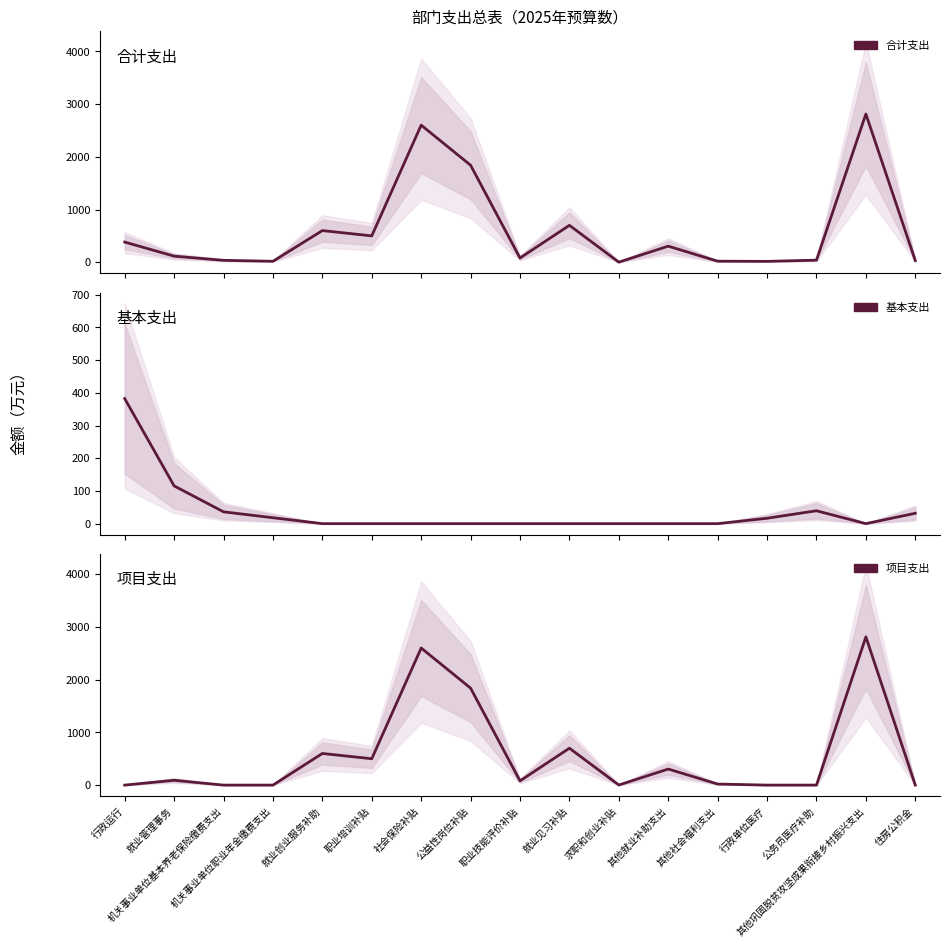

Reading left to right, what are all the values shown in this chart?

合计支出: 行政运行=382.4	就业管理事务=115.5	机关事业单位基本养老保险缴费支出=36.1	机关事业单位职业年金缴费支出=18.1	就业创业服务补助=600.0	职业培训补贴=500.0	社会保险补贴=2600.0	公益性岗位补贴=1839.6	职业技能评价补贴=80.0	就业见习补贴=700.0	求职和创业补贴=1.8	其他就业补助支出=304.7	其他社会福利支出=20.0	行政单位医疗=16.5	公务员医疗补助=39.4	其他巩固脱贫攻坚成果衔接乡村振兴支出=2811.0	住房公积金=31.7
基本支出: 行政运行=382.4	就业管理事务=115.5	机关事业单位基本养老保险缴费支出=36.1	机关事业单位职业年金缴费支出=18.1	就业创业服务补助=0.0	职业培训补贴=0.0	社会保险补贴=0.0	公益性岗位补贴=0.0	职业技能评价补贴=0.0	就业见习补贴=0.0	求职和创业补贴=0.0	其他就业补助支出=0.0	其他社会福利支出=0.0	行政单位医疗=16.5	公务员医疗补助=39.4	其他巩固脱贫攻坚成果衔接乡村振兴支出=0.0	住房公积金=31.7
项目支出: 行政运行=0.0	就业管理事务=91.5	机关事业单位基本养老保险缴费支出=0.0	机关事业单位职业年金缴费支出=0.0	就业创业服务补助=600.0	职业培训补贴=500.0	社会保险补贴=2600.0	公益性岗位补贴=1839.6	职业技能评价补贴=80.0	就业见习补贴=700.0	求职和创业补贴=1.8	其他就业补助支出=304.7	其他社会福利支出=20.0	行政单位医疗=0.0	公务员医疗补助=0.0	其他巩固脱贫攻坚成果衔接乡村振兴支出=2811.0	住房公积金=0.0